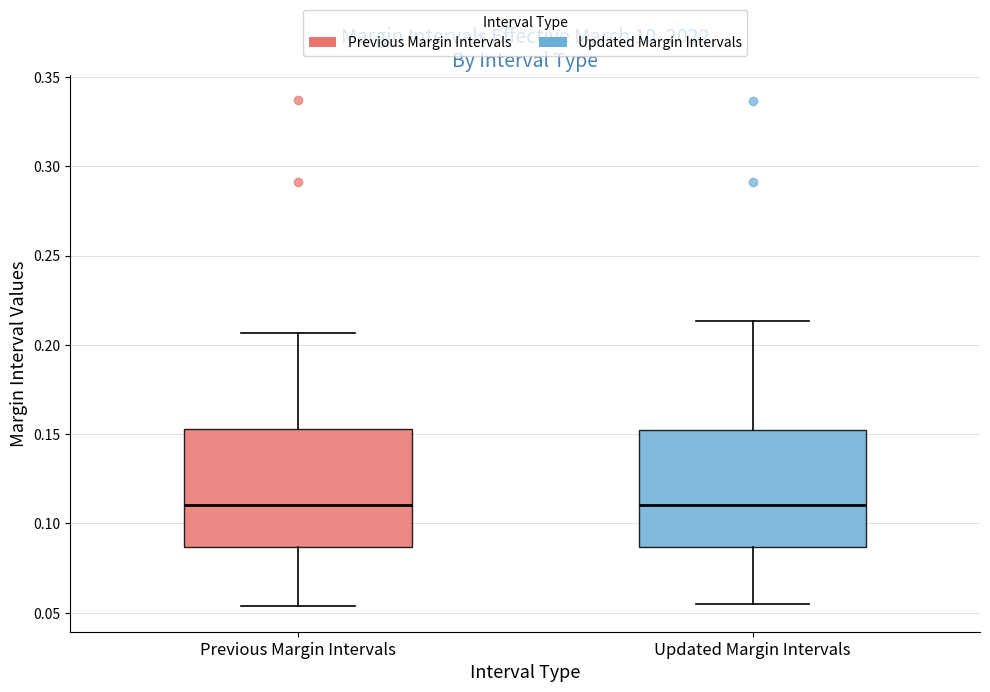

Reading left to right, transcribe this box plot: for each box, give where its median line is, the range the box spans, and where its two whiskers end, as read against the y-axis. The values are not printed on the chart, so give them approximately, as read against the axis.

Previous Margin Intervals: median 0.110, box 0.085 to 0.155, whiskers 0.055 to 0.205
Updated Margin Intervals: median 0.110, box 0.085 to 0.150, whiskers 0.055 to 0.215